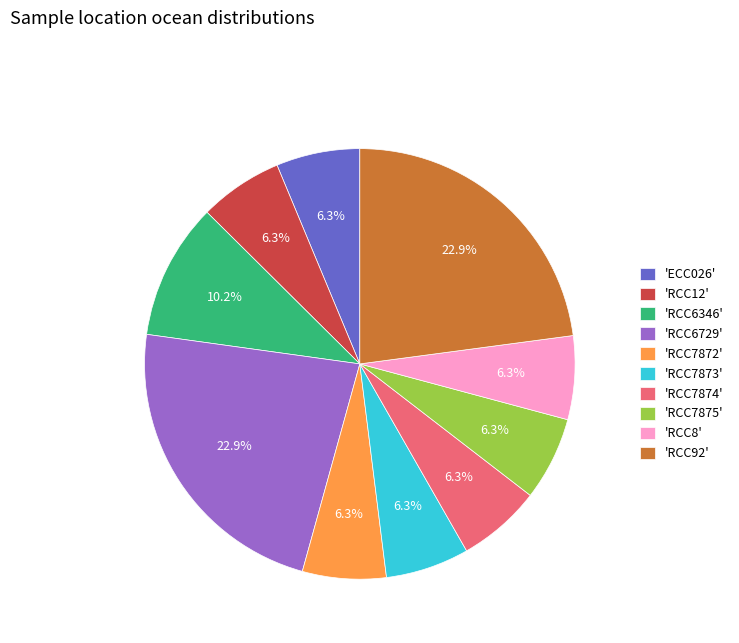

Do 'RCC92' and 'RCC8' together represent more than half of the pie?

No